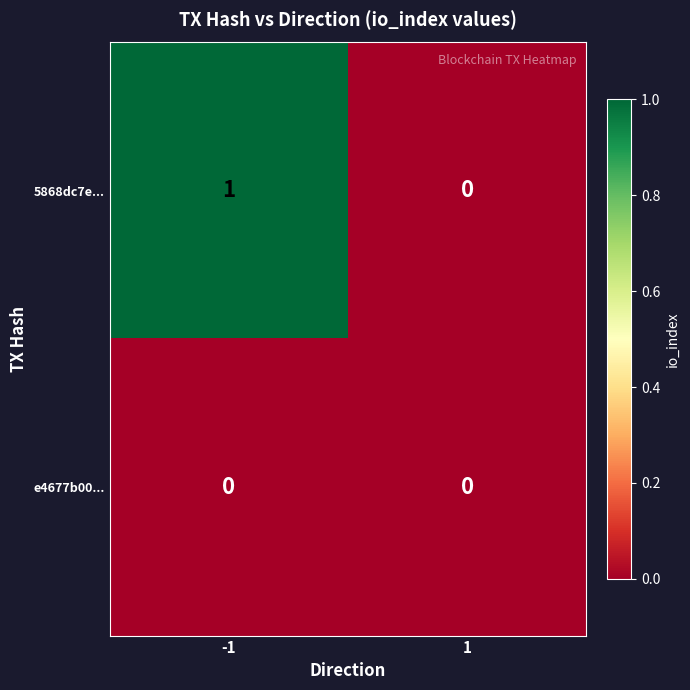

Rank the series by their maximum value, from lowest to highest.

e4677b00..., 5868dc7e...